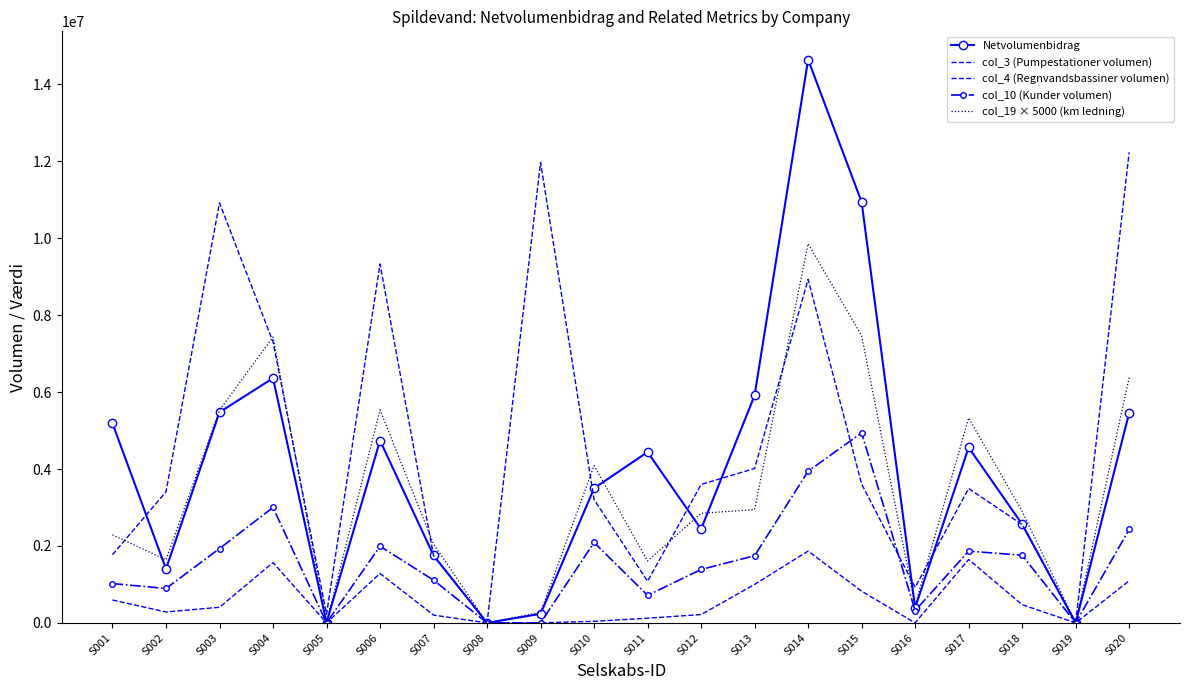

Where does the col_4 (Regnvandsbassiner volumen) series first go above 405690?

S001